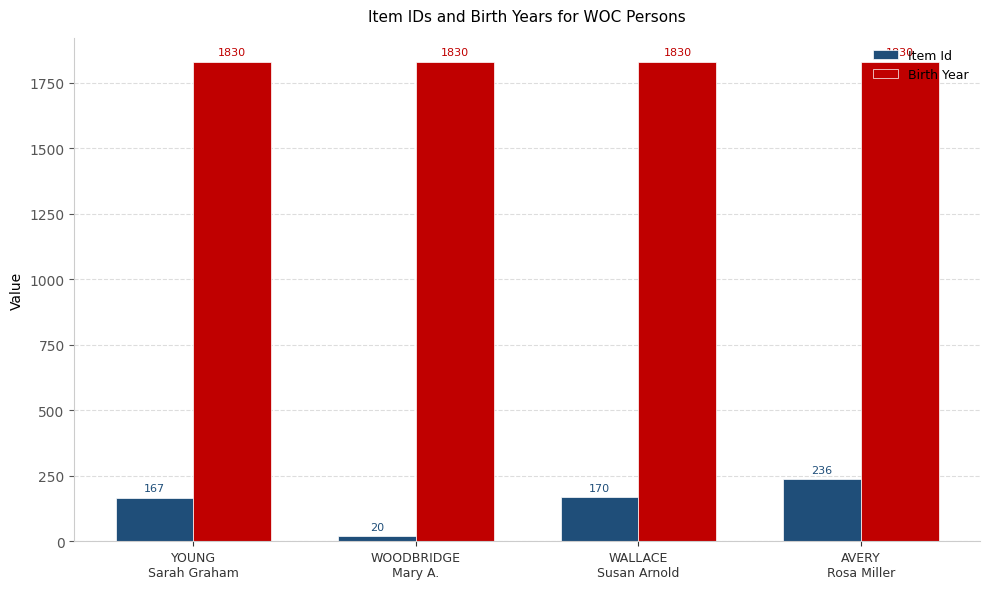

Reading left to right, extract all data points from this chart.

Item Id: 167	20	170	236
Birth Year: 1830	1830	1830	1830